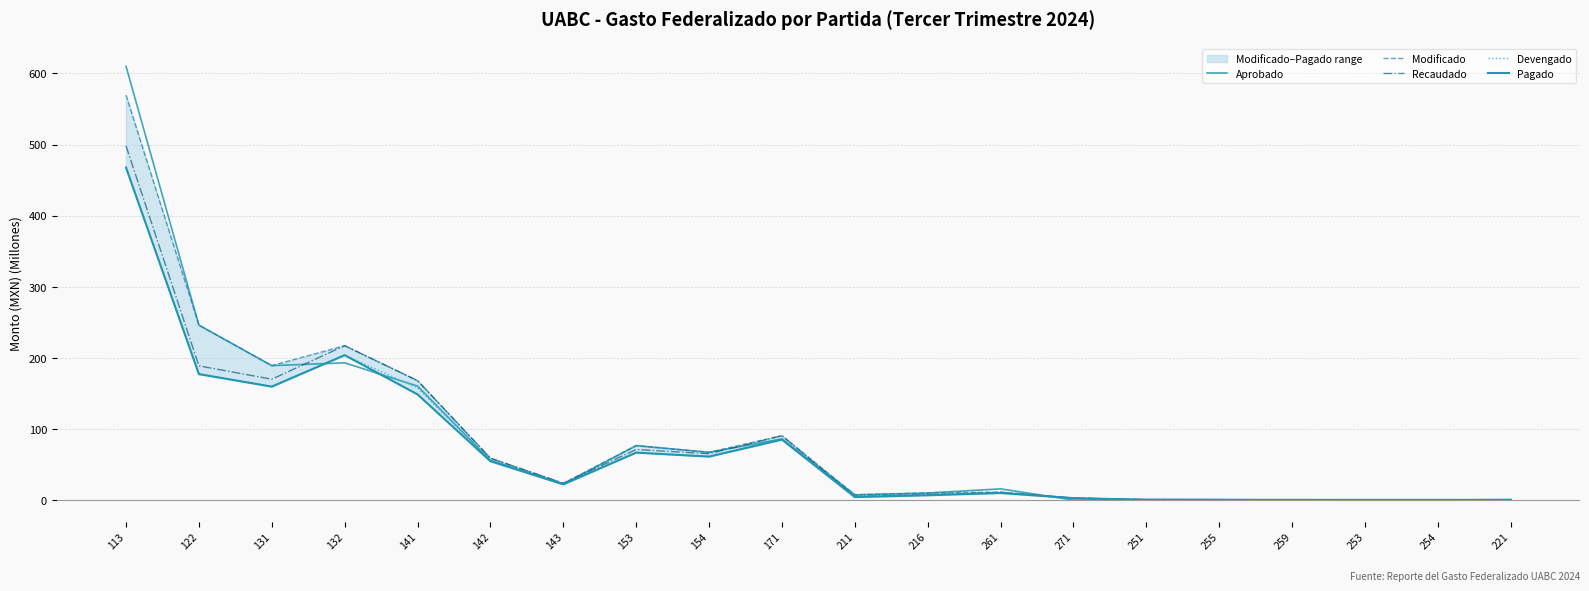

The value of Aprobado at 211 is 11.5. True or false?

False